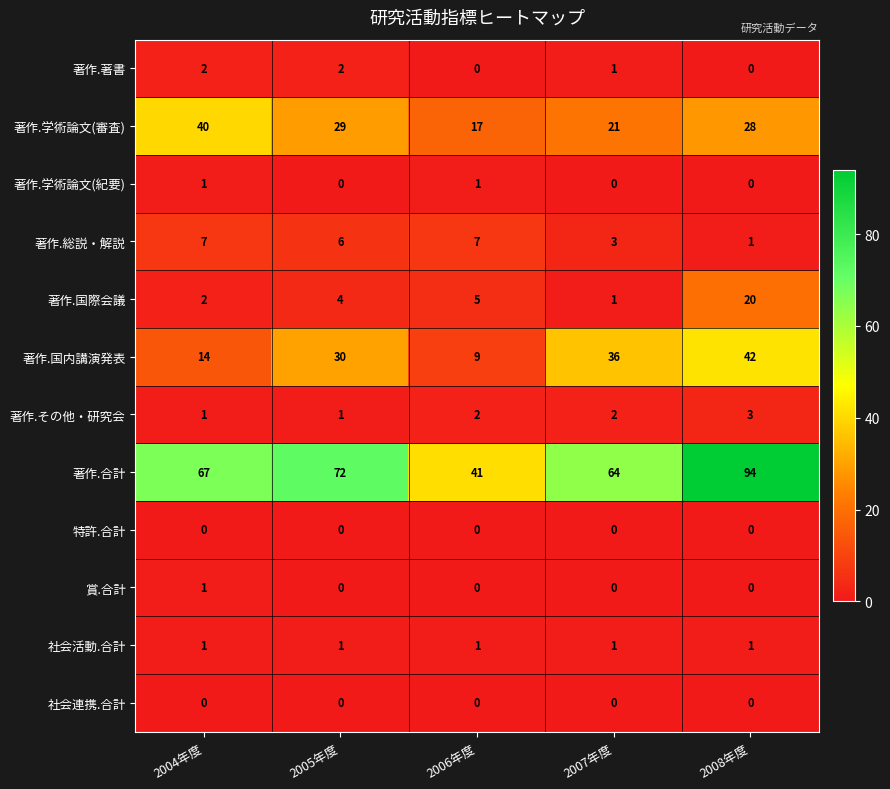

What is the maximum value shown in the chart?

94